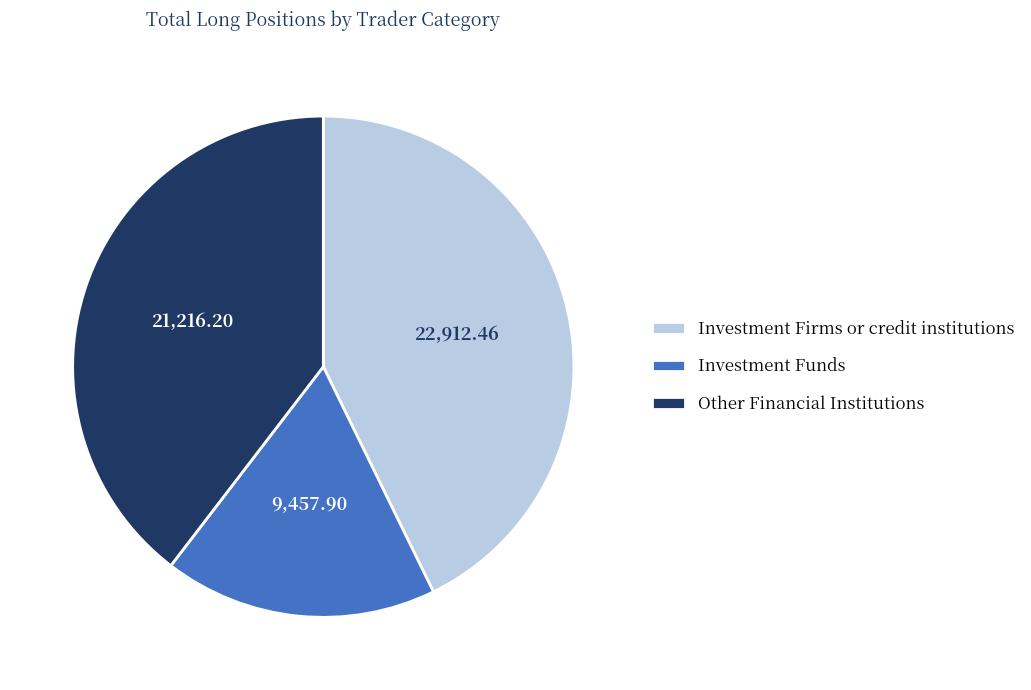

Rank the categories by value from highest to lowest.

Investment Firms or credit institutions, Other Financial Institutions, Investment Funds